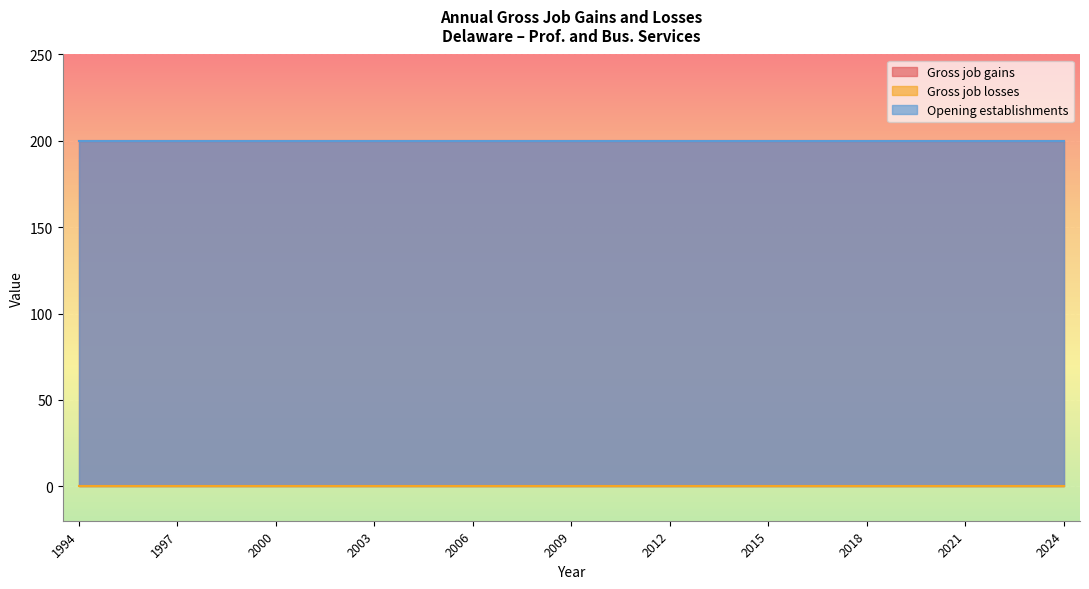

At which category is the sum across all series the highest?

1994